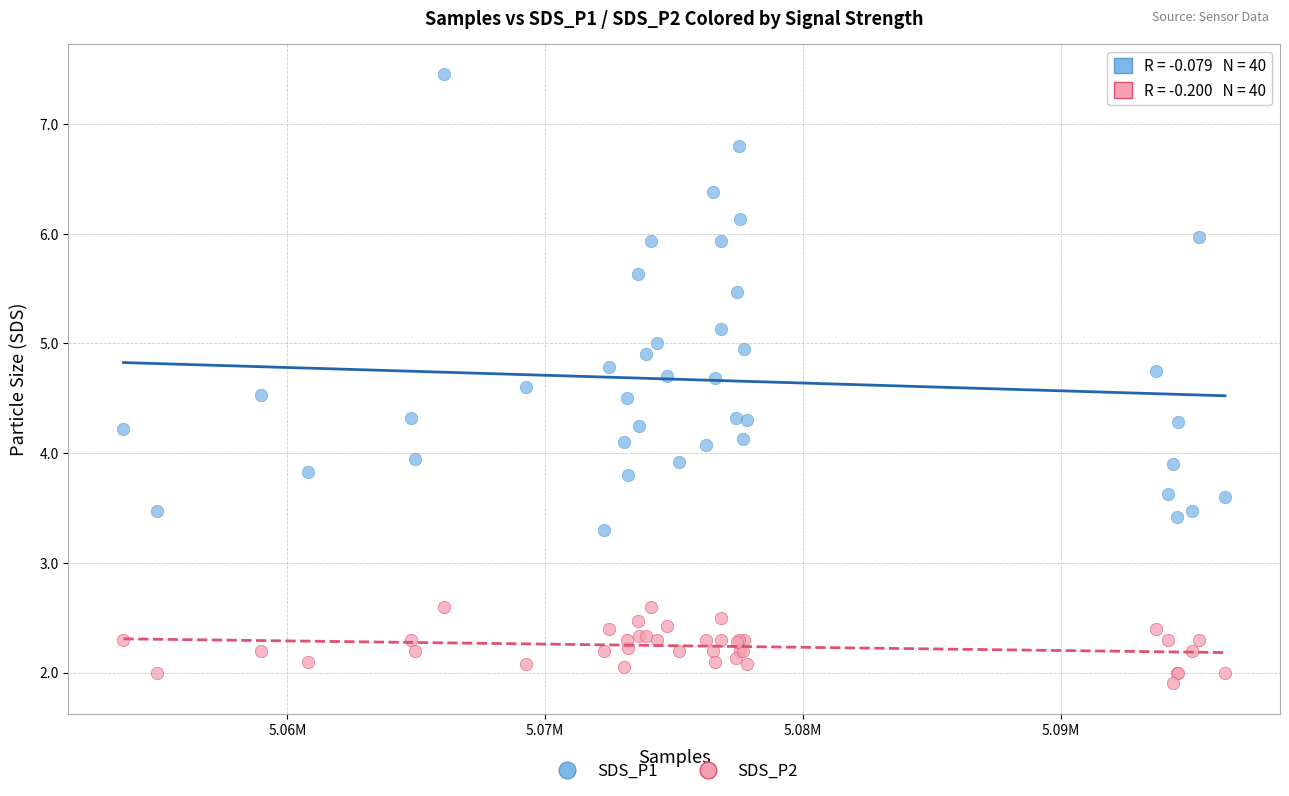

What is the X range (max minus min) for the scatter plot?

42723.0